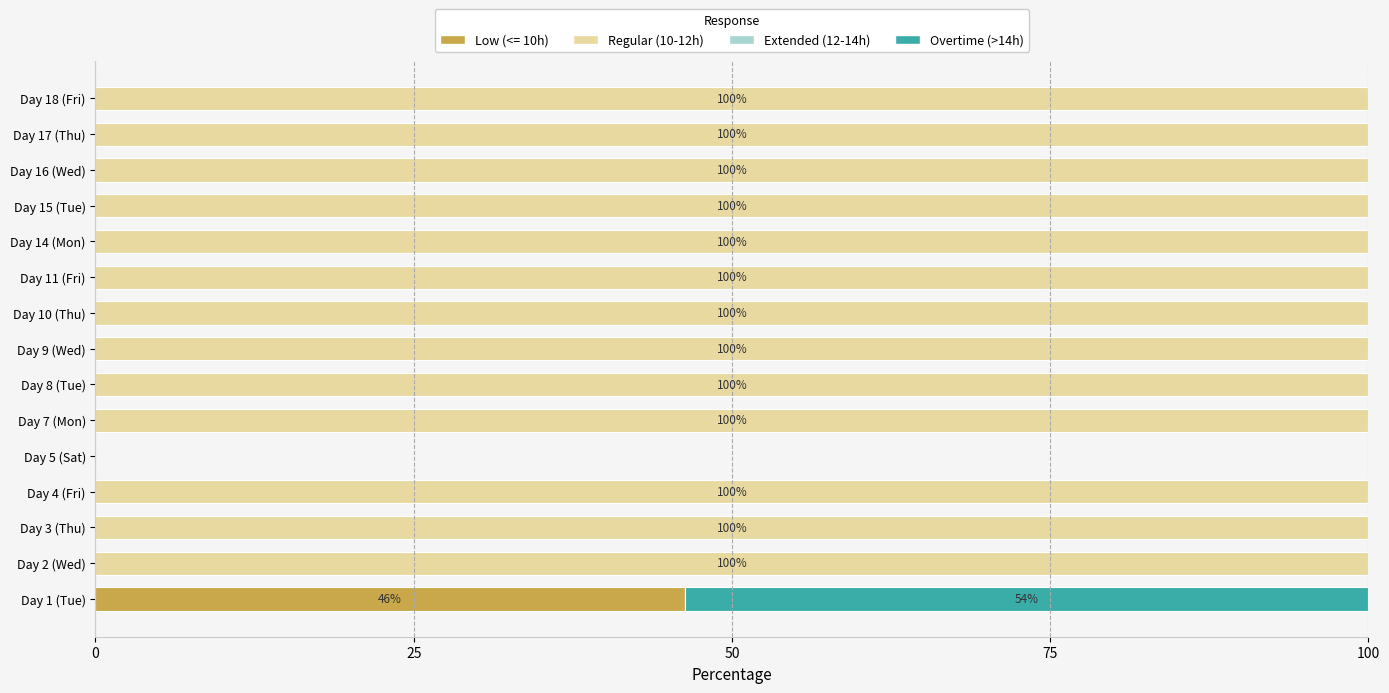

Is it true that Low (<= 10h) equals 0.0 at Day 14 (Mon)?

True